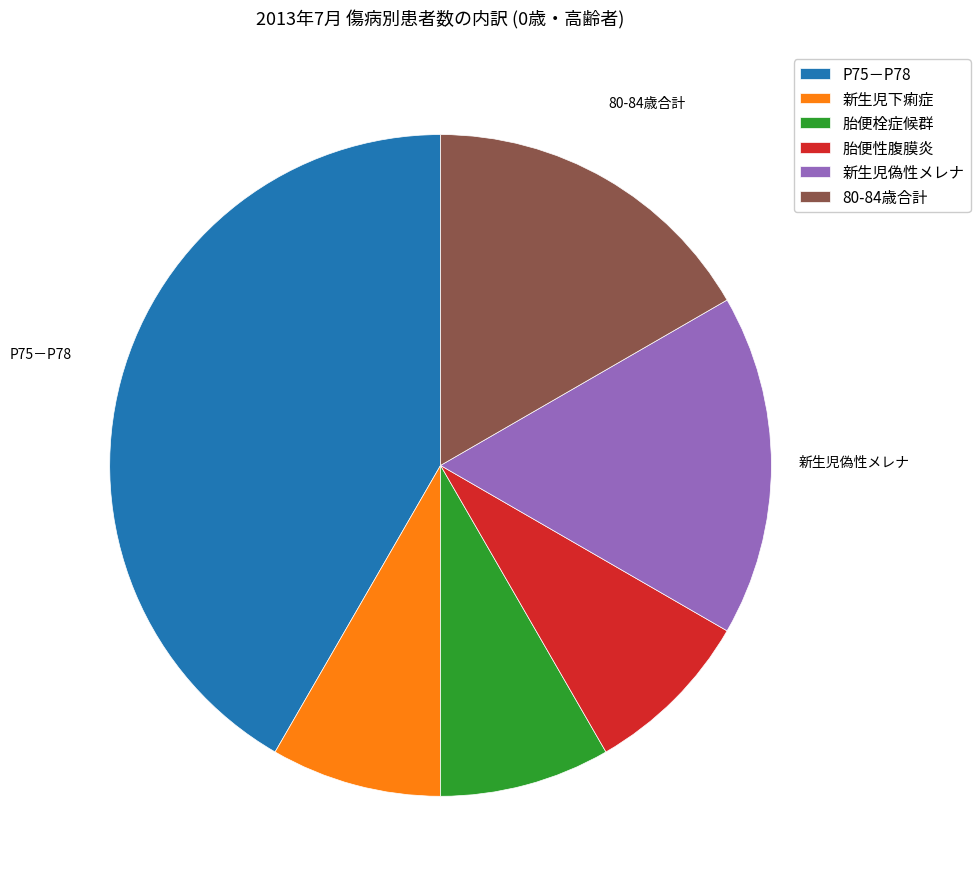

Approximately how many times larger is the value at 新生児偽性メレナ compared to 80-84歳合計?

1.0